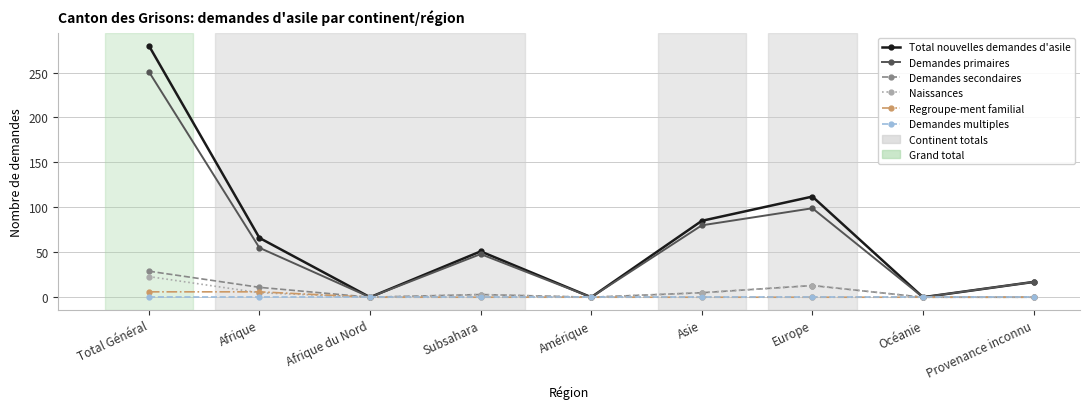

What is the maximum value shown in the chart?

280